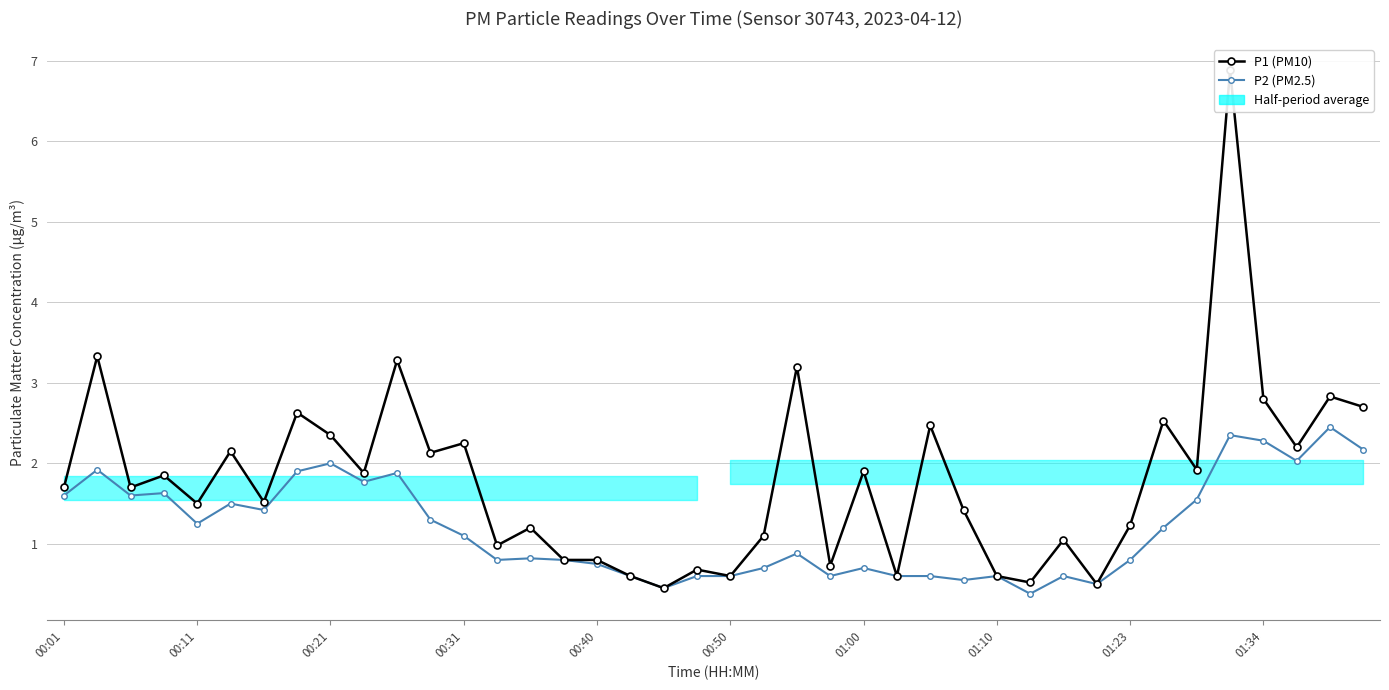

Is the value of P1 (PM10) at 00:11 greater than the value of P2 (PM2.5) at 20?

Yes